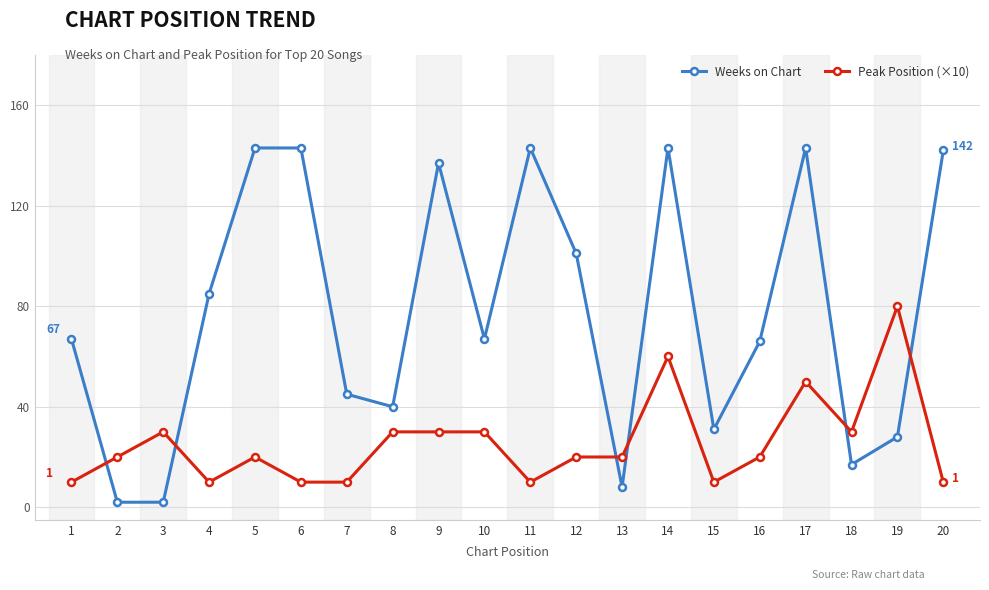

Is it true that Peak Position (×10) equals 10 at 7?

True